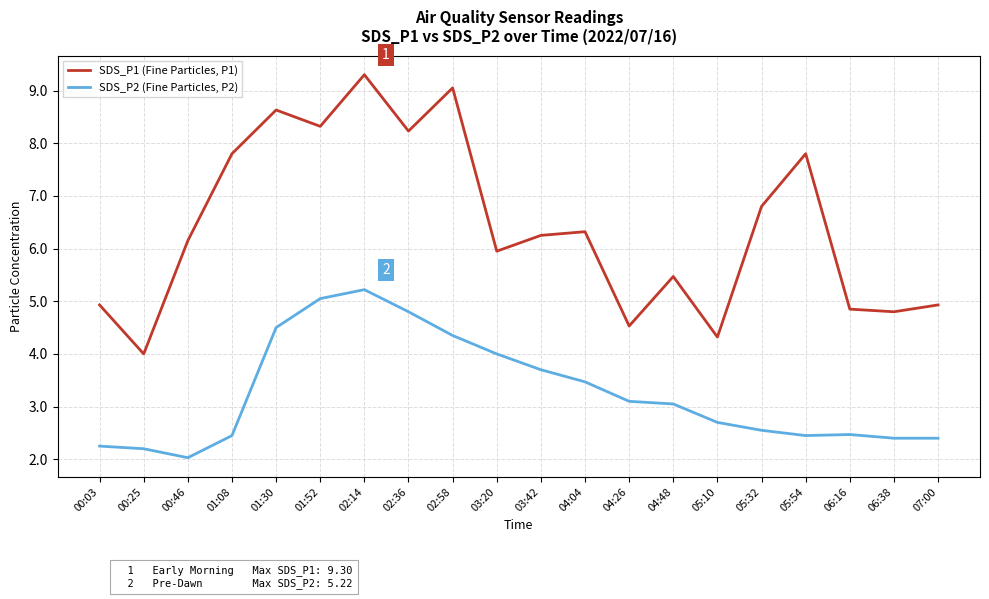

What is the average value of the SDS_P1 (Fine Particles, P1) series?

6.4